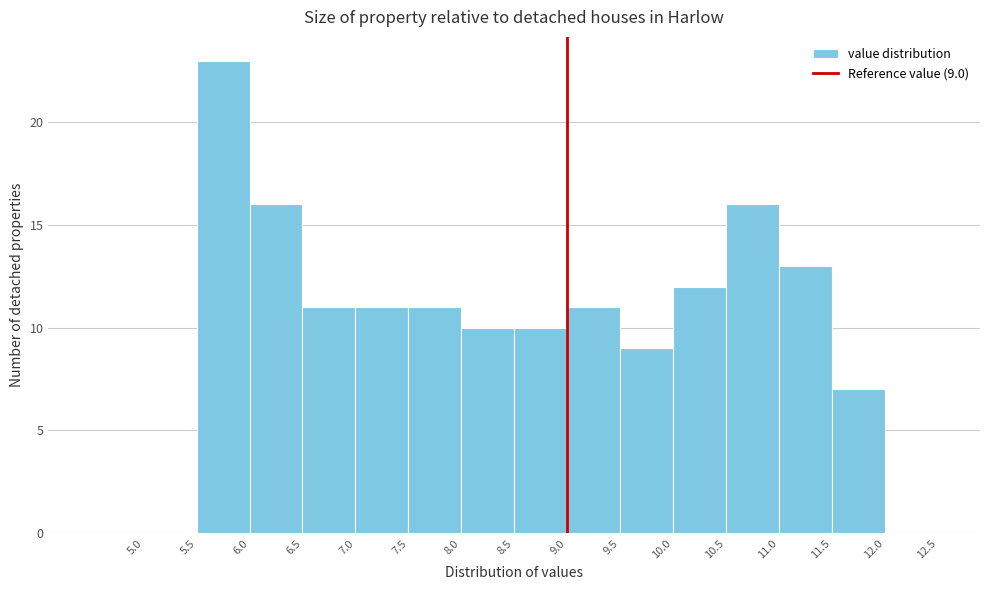

Over which range of the x-axis is the bar tallest?

5.5 to 6.0